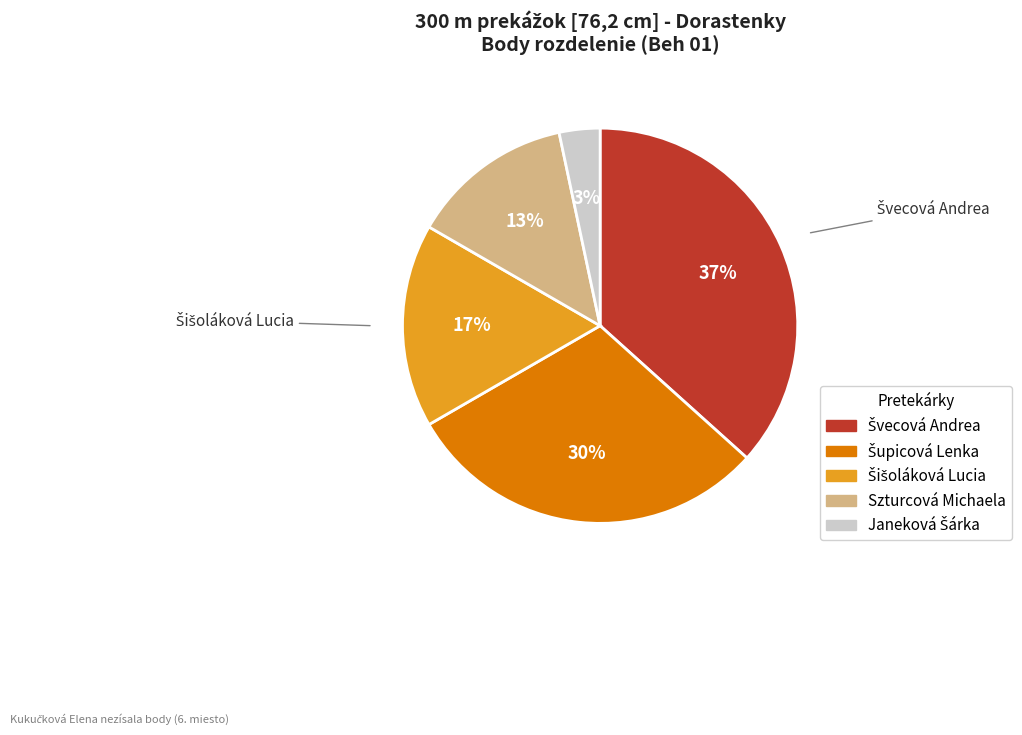

The Szturcová Michaela slice represents 5% of the pie. True or false?

False